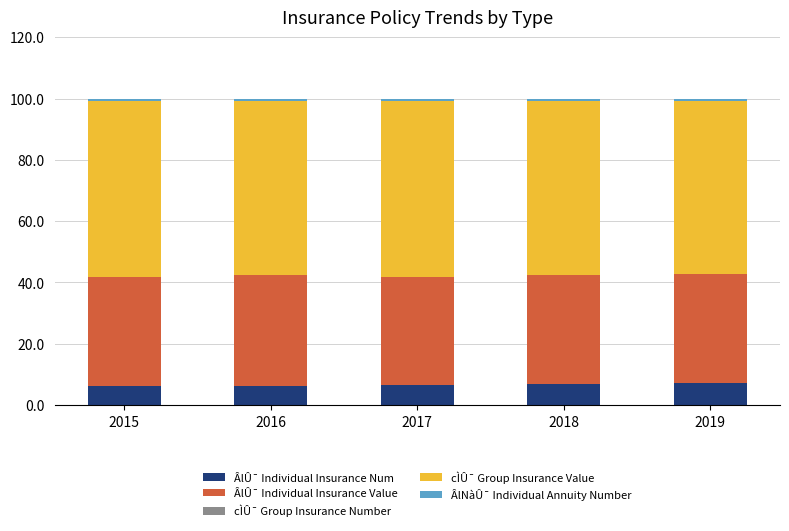

What is the highest value of the ÂlÛ¯ Individual Insurance Num series?

7.1